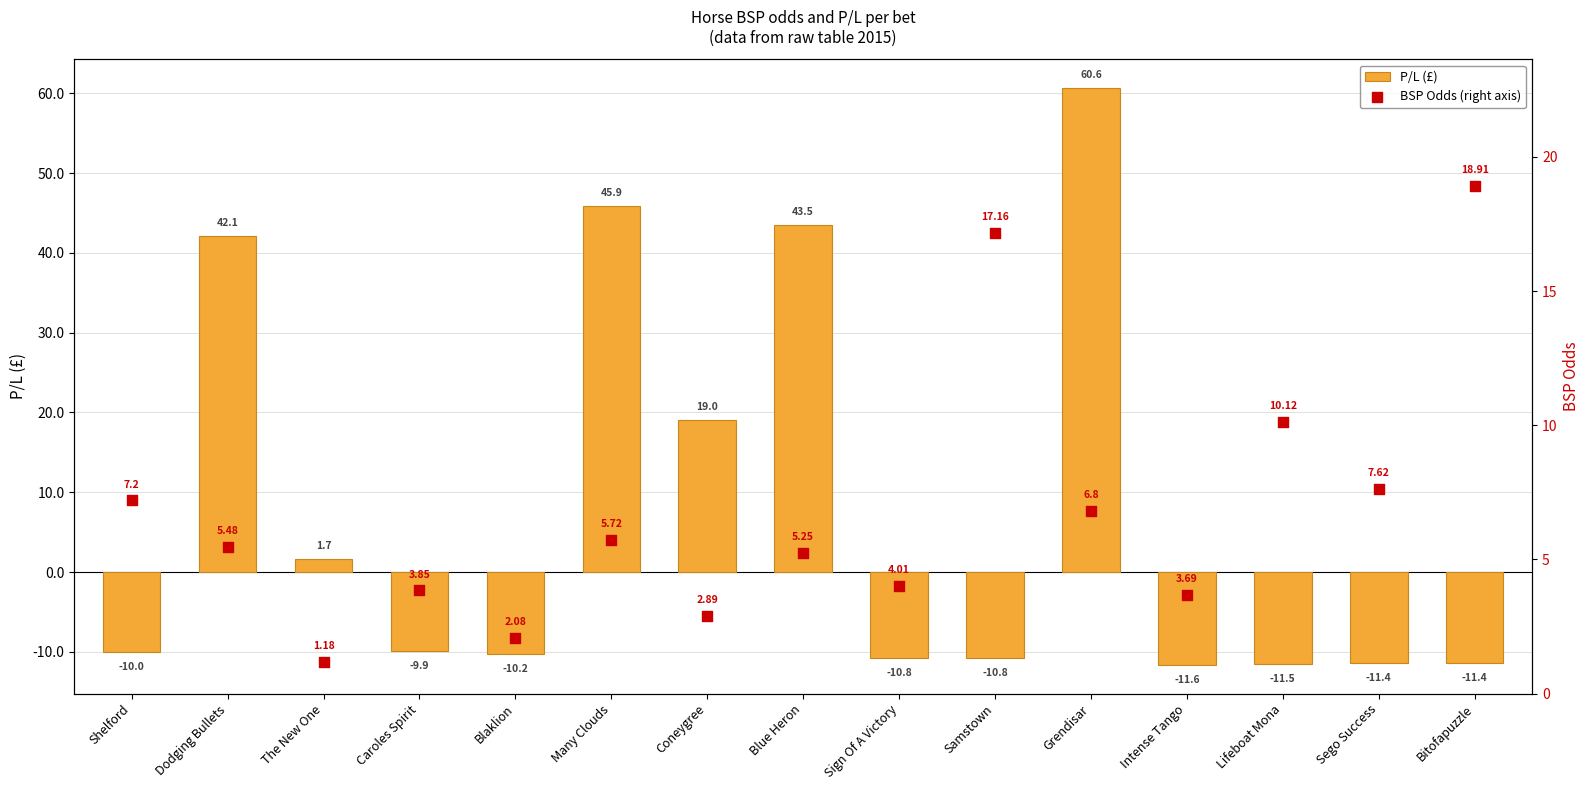

What are all the series names shown in the legend?

P/L (£), BSP Odds (right axis)